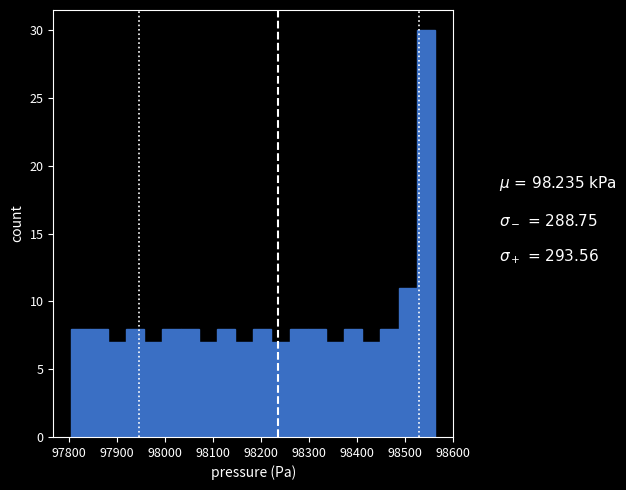

Around what value on the x-axis is the tallest bar? Give the approximate position of its centre, as read against the axis.

98540